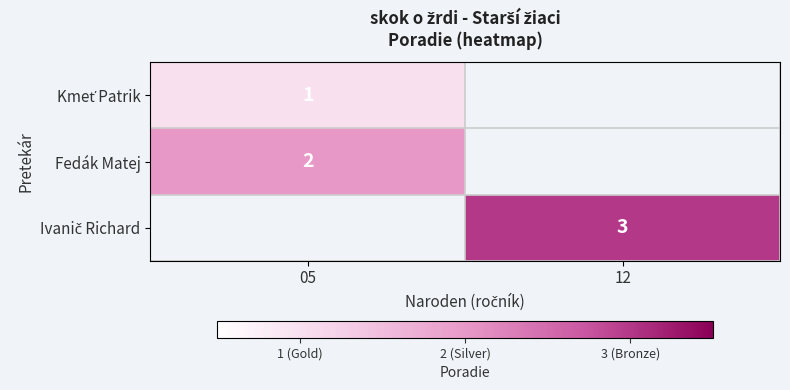

True or false: Fedák Matej has a value of 2.0 at 05.

True